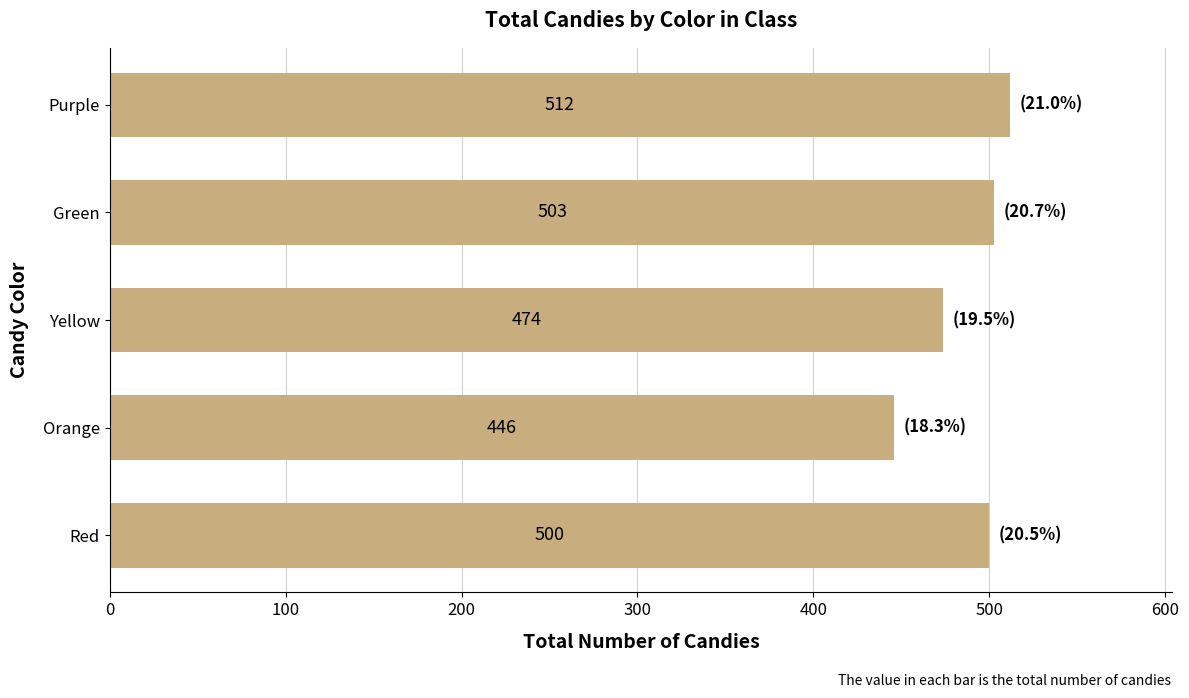

Are the bars grouped side by side (vs. stacked)?

No